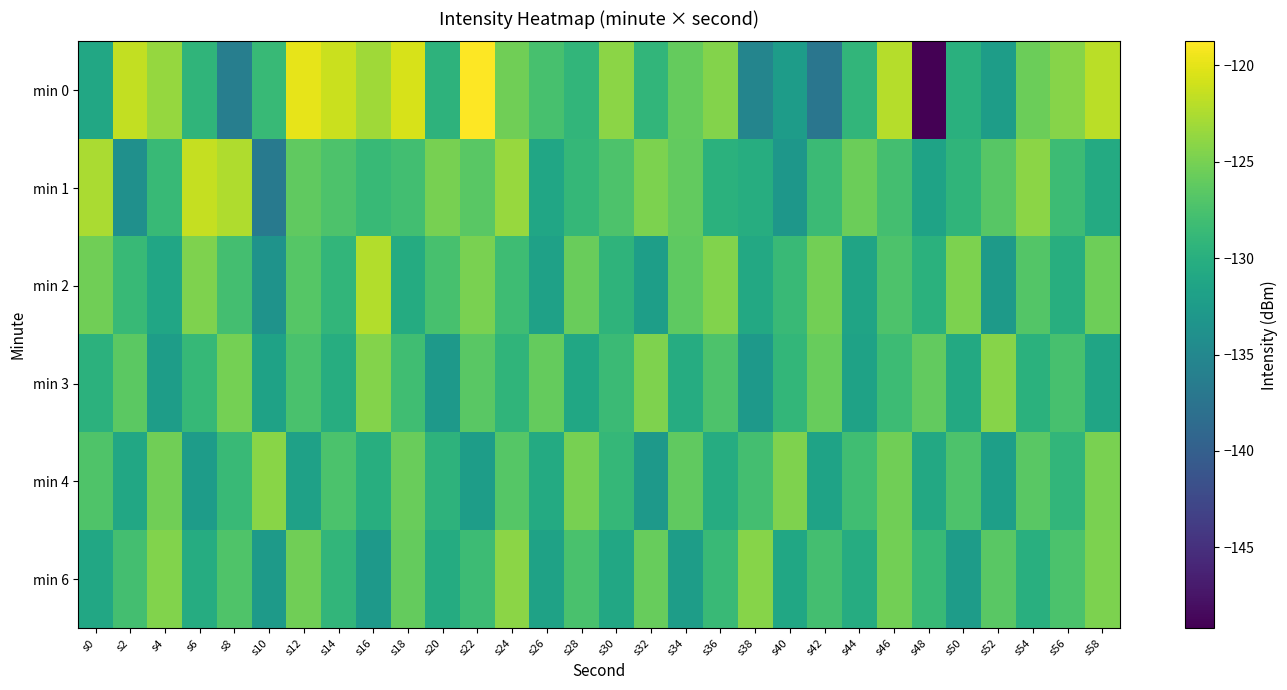

Between s8 and s24, which is larger?

s24